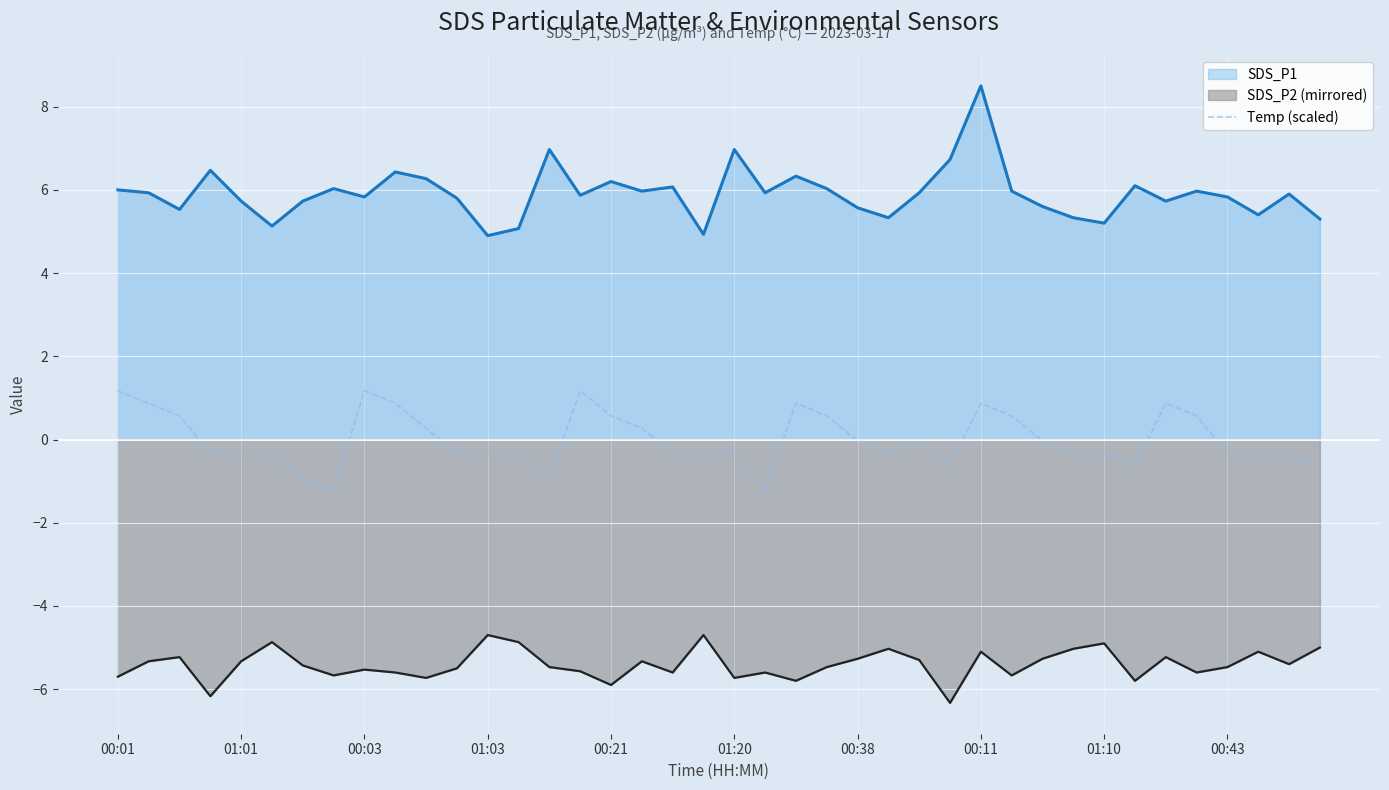

True or false: Temp (scaled) and SDS_P2 (mirrored) intersect in this chart.

False